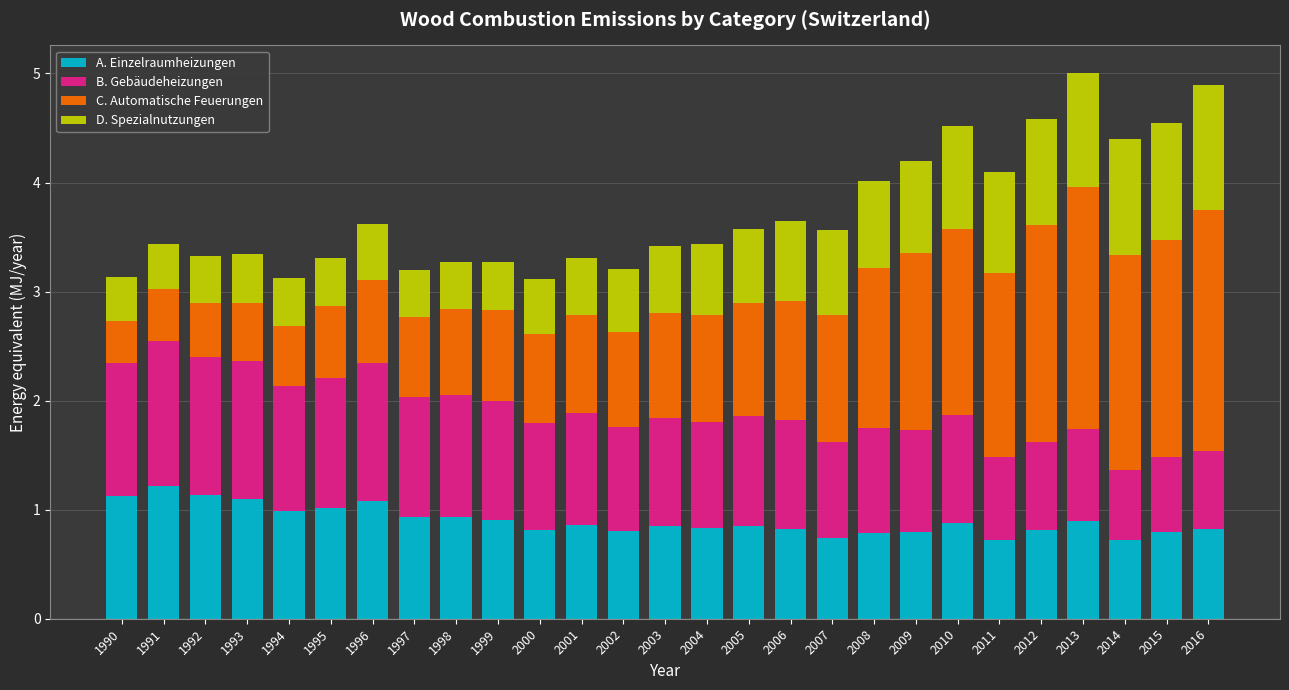

What is the total value across all series at 2000?

3.1